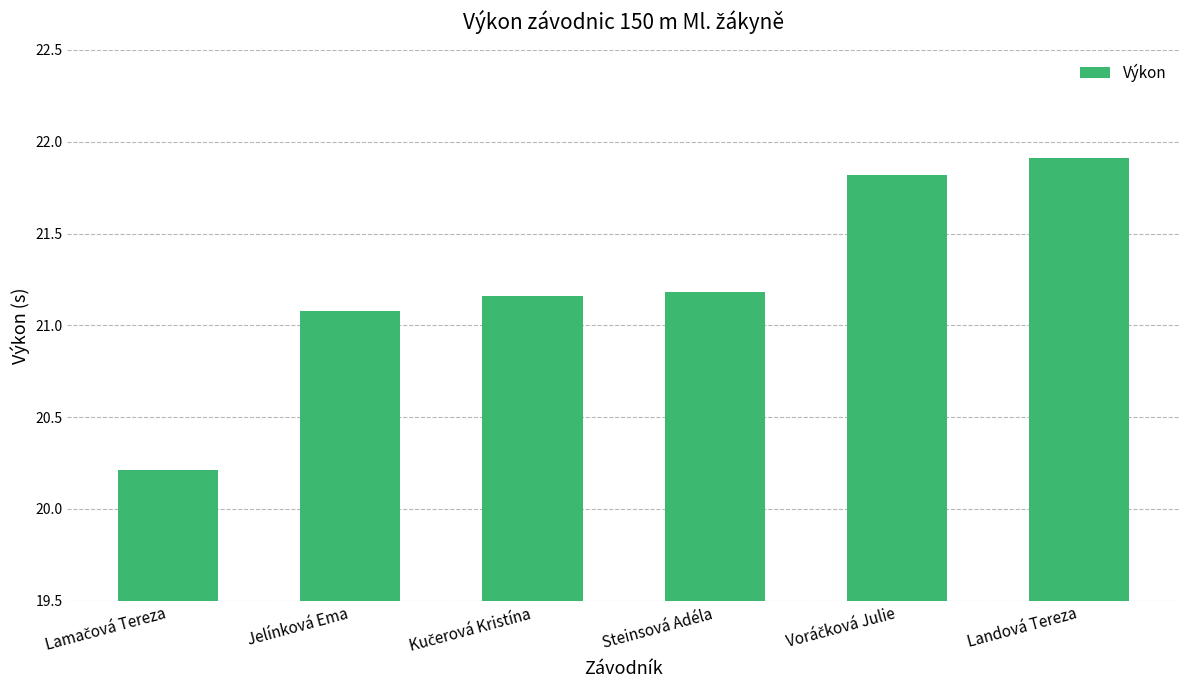

Between Steinsová Adéla and Landová Tereza, which is larger?

Landová Tereza